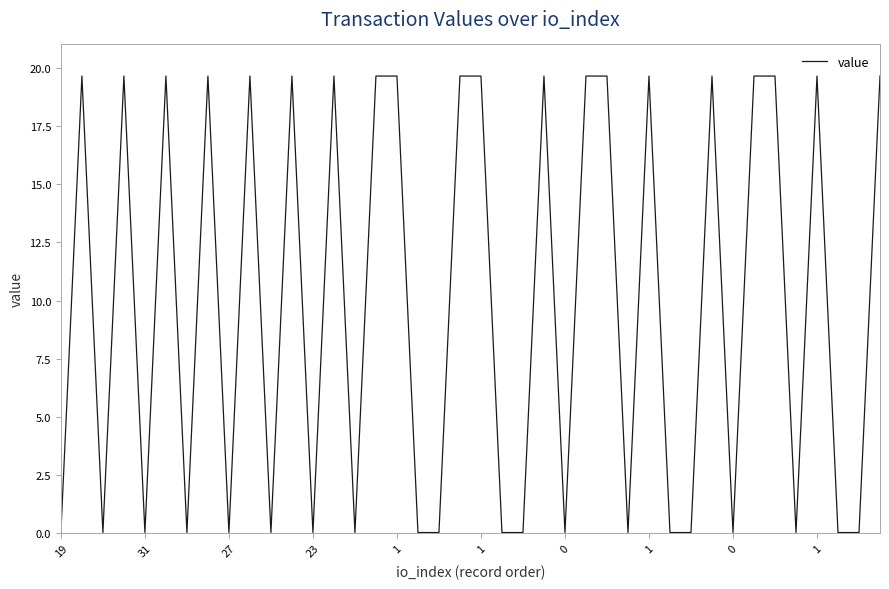

What is the difference between the maximum and minimum values?

19.6